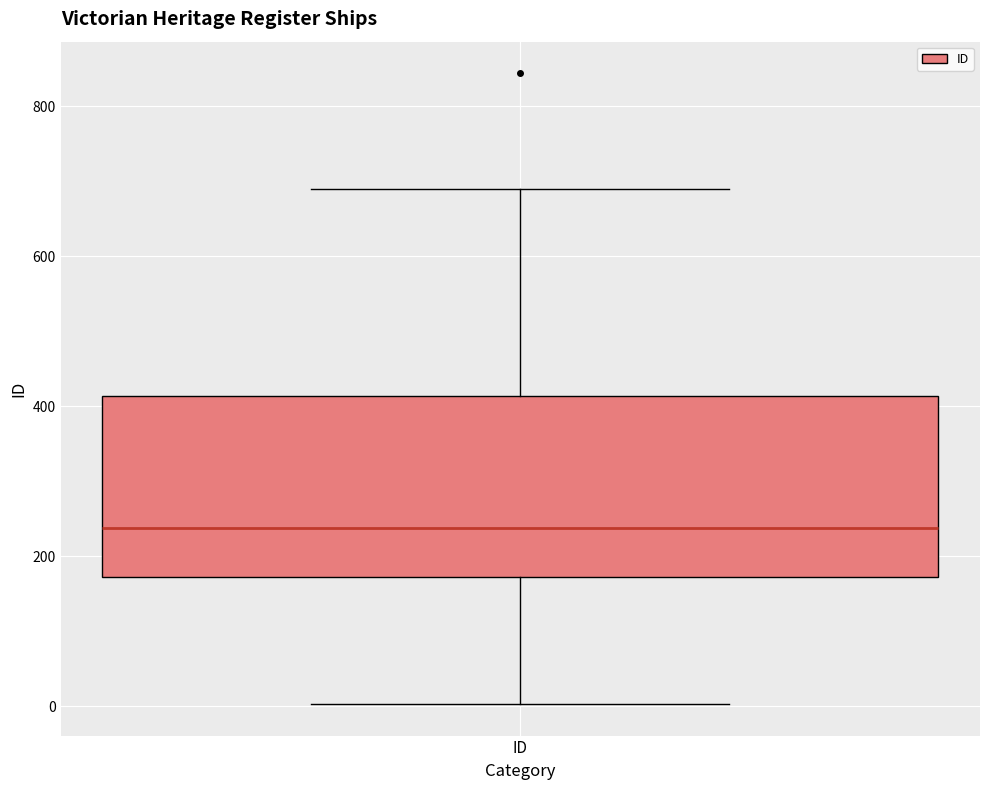

Read this box plot against the y-axis: the position of the median line, the range covered by the box, and the ends of both whiskers. The values are not printed on the chart, so give them approximately, as read against the axis.

median 240, box 180 to 420, whiskers 0 to 700